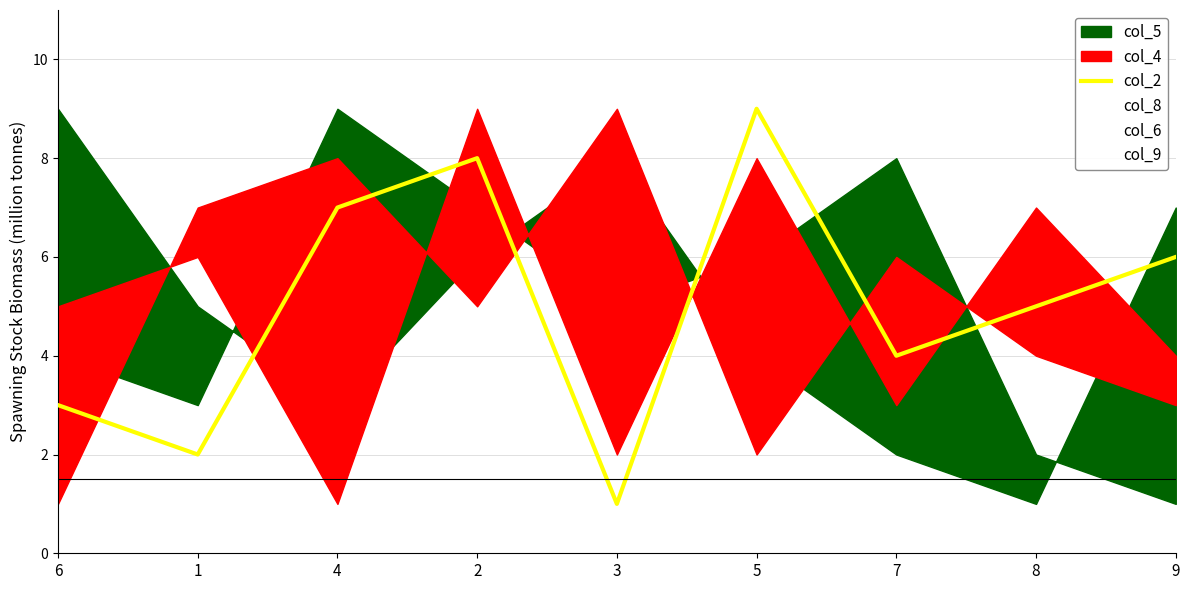

What is the greatest value displayed?

9